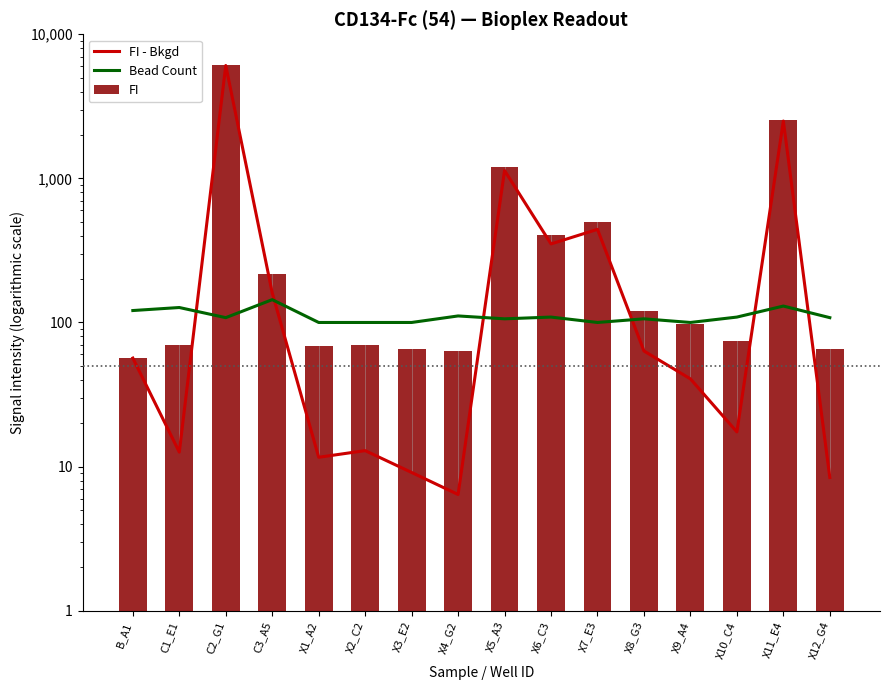

What is the sum of all FI values?

11747.6